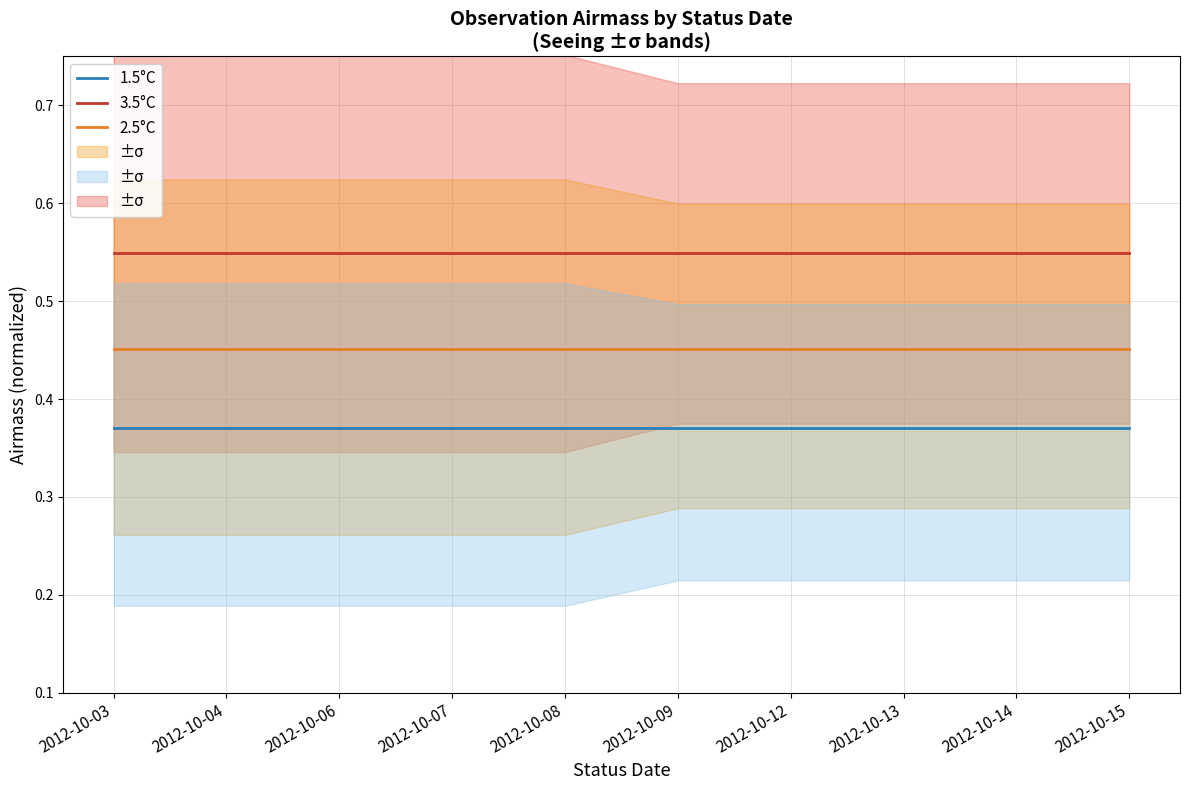

How many data points does each series have?

10